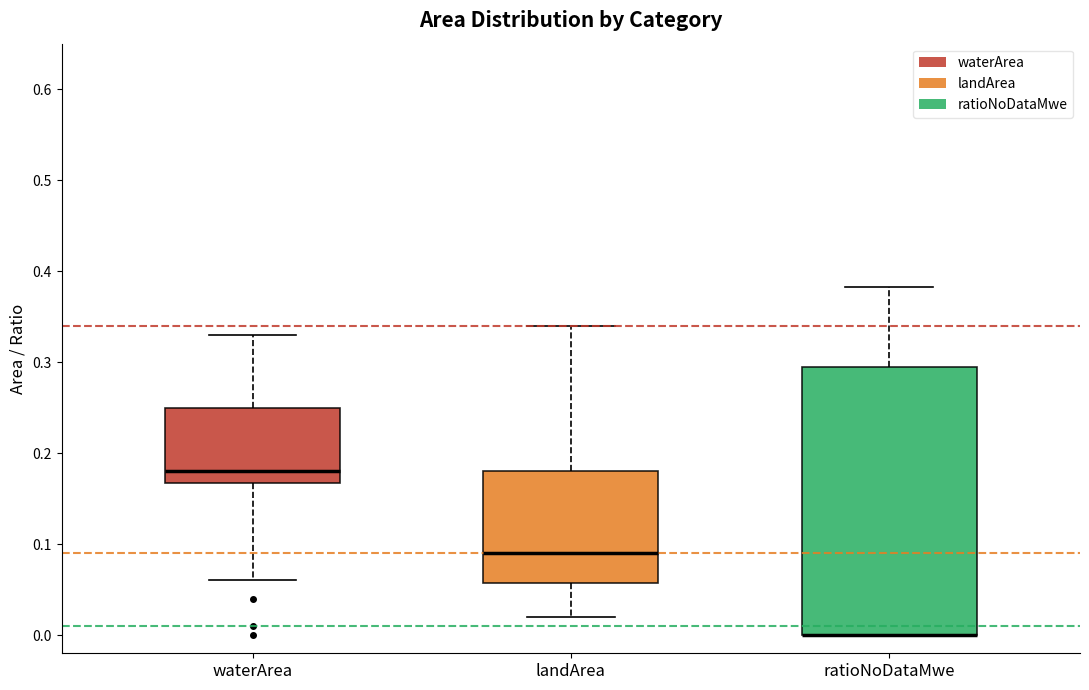

Reading left to right, transcribe this box plot: for each box, give where its median line is, the range the box spans, and where its two whiskers end, as read against the y-axis. The values are not printed on the chart, so give them approximately, as read against the axis.

waterArea: median 0.18, box 0.17 to 0.25, whiskers 0.06 to 0.33
landArea: median 0.09, box 0.06 to 0.18, whiskers 0.02 to 0.34
ratioNoDataMwe: median 0.00 (drawn on the box's lower edge), box 0.00 to 0.29, whiskers 0.00 to 0.38